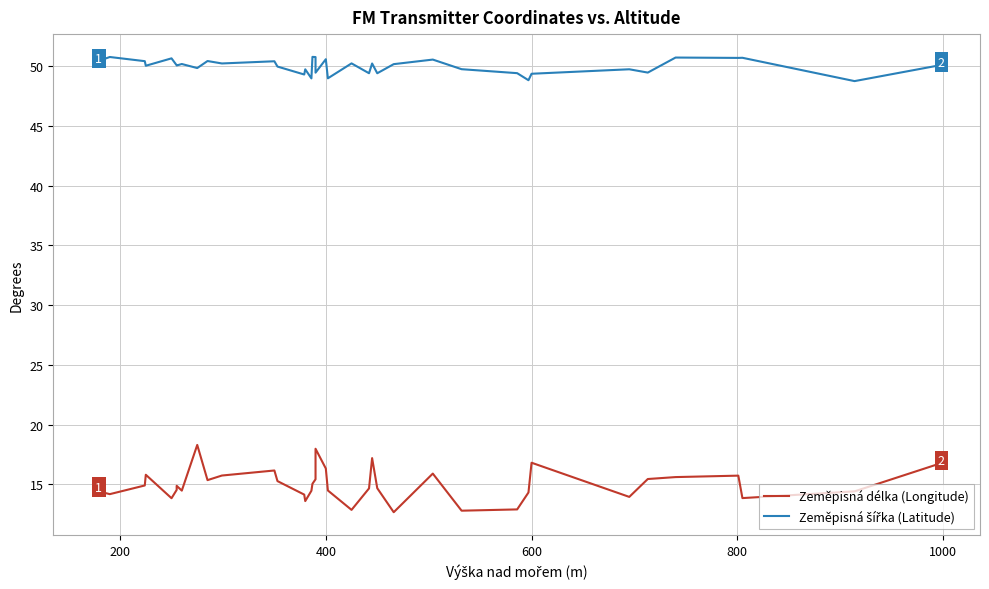

Is it true that Zeměpisná délka (Longitude) equals 4.7 at 26?

False